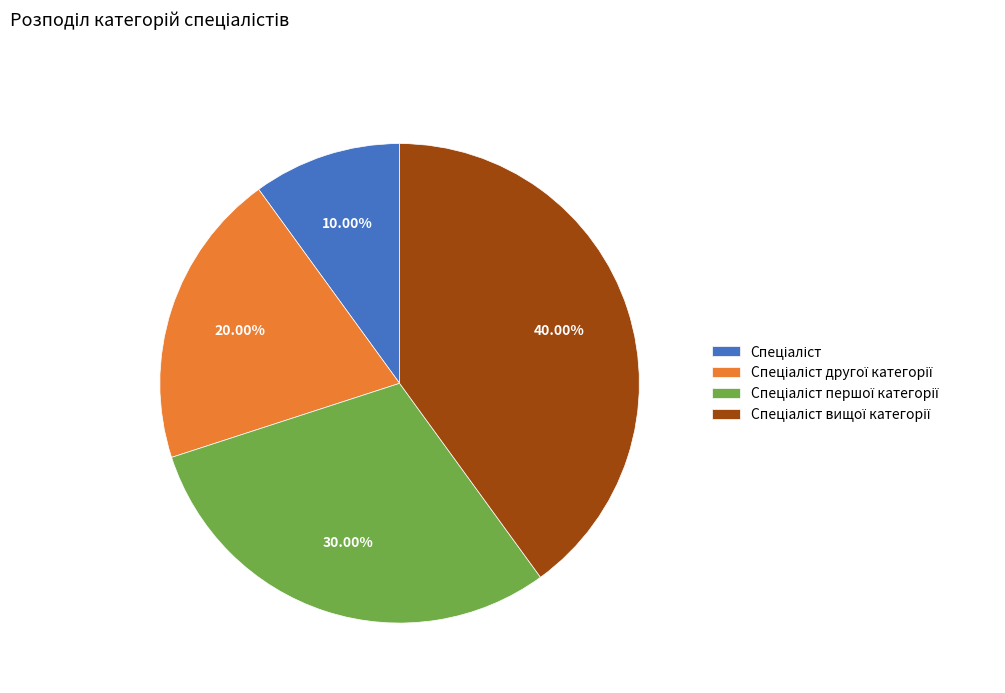

To the nearest percent, what is the average slice percentage?

25%